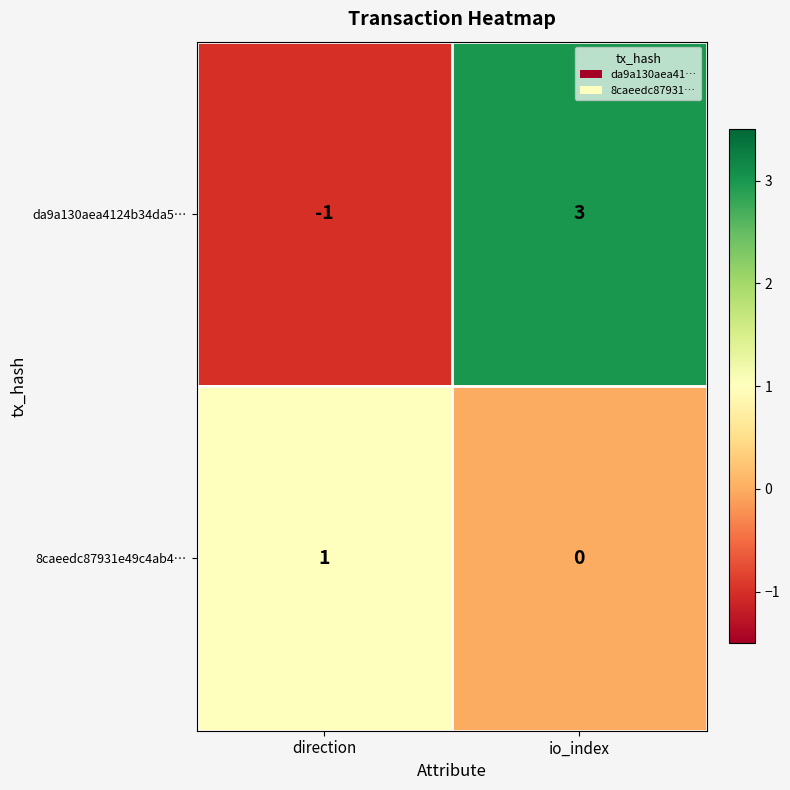

Which series changed the most between direction and io_index?

da9a130aea4124b34da5…